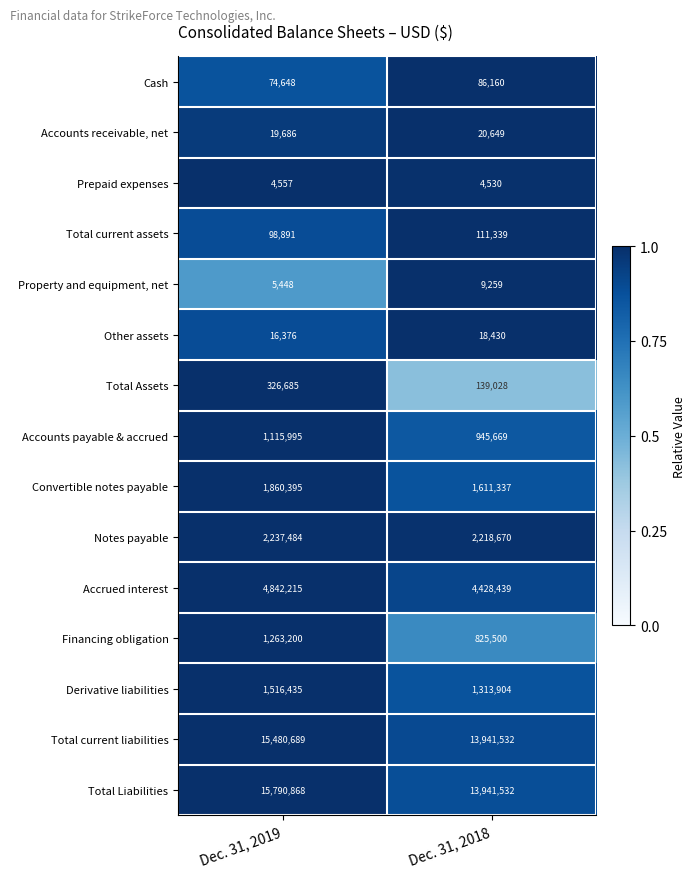

What is the highest value of the Property and equipment, net series?

9259